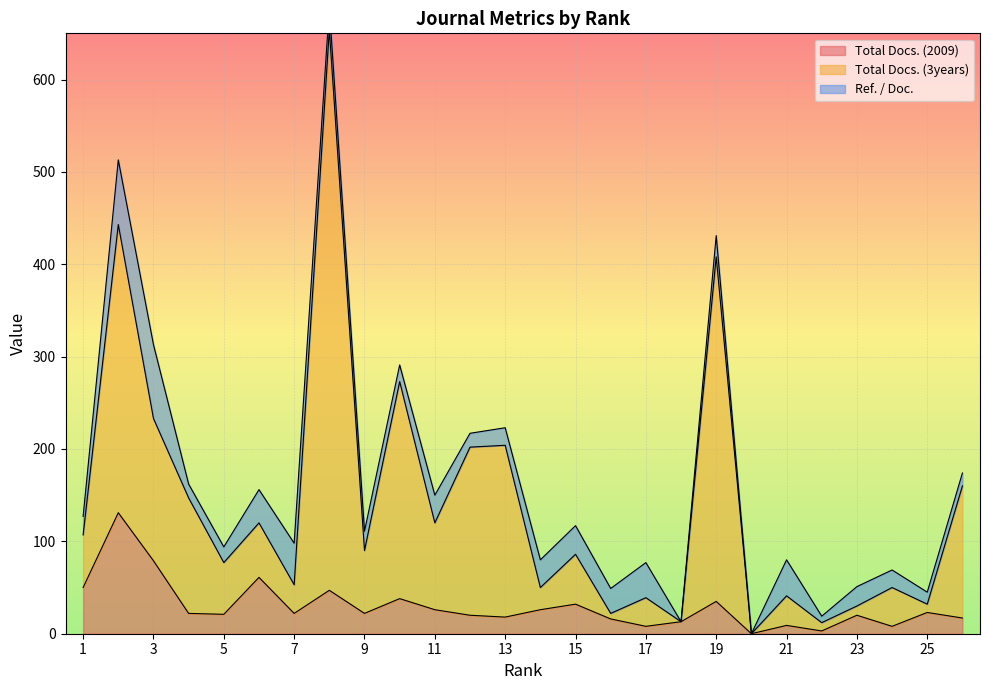

What is the difference between the second highest and minimum values in the Total Docs. (3years) series?

443